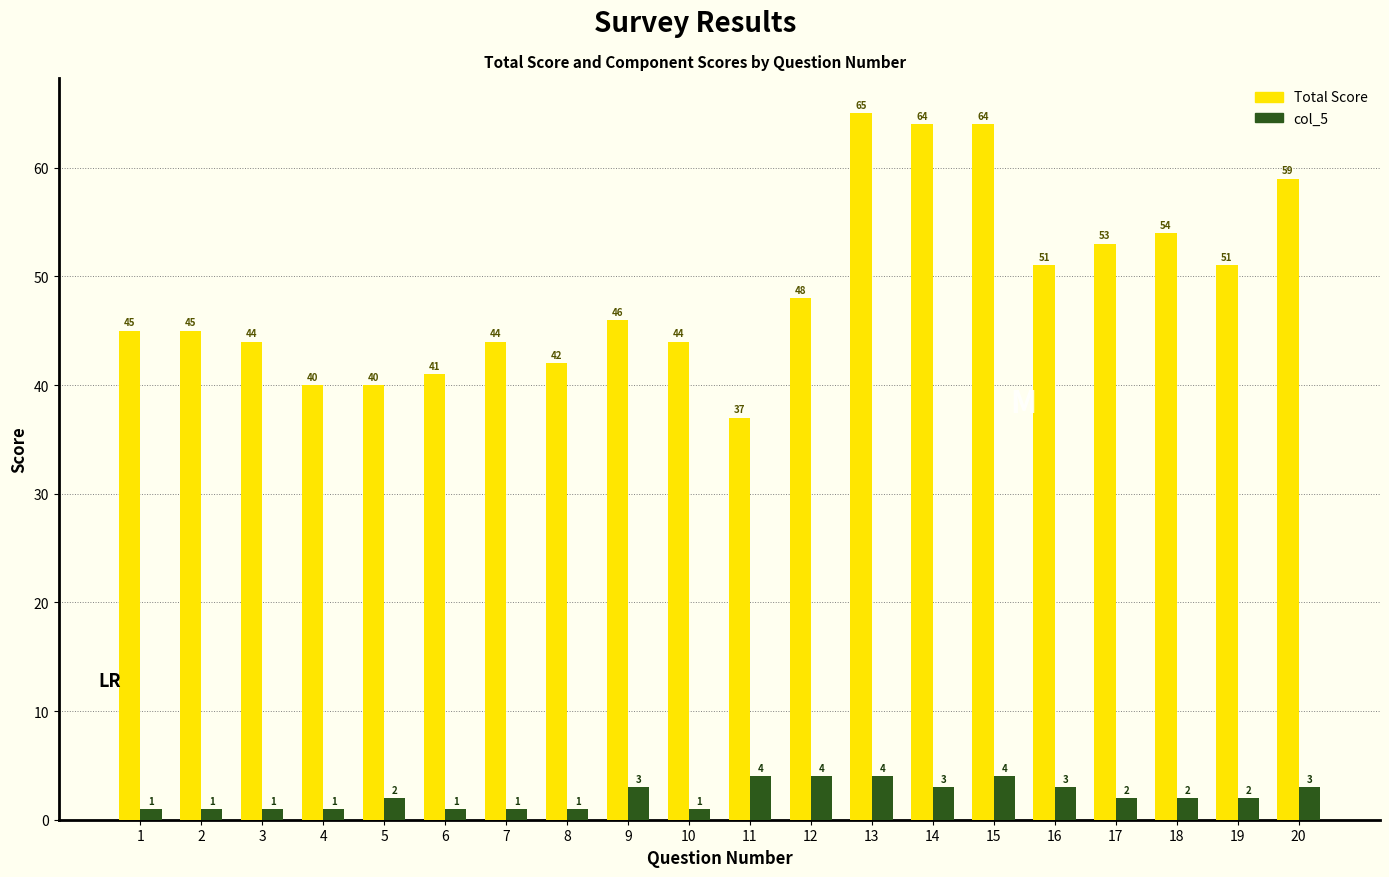

Reading left to right, extract all data points from this chart.

Total Score: 45	45	44	40	40	41	44	42	46	44	37	48	65	64	64	51	53	54	51	59
col_5: 1	1	1	1	2	1	1	1	3	1	4	4	4	3	4	3	2	2	2	3